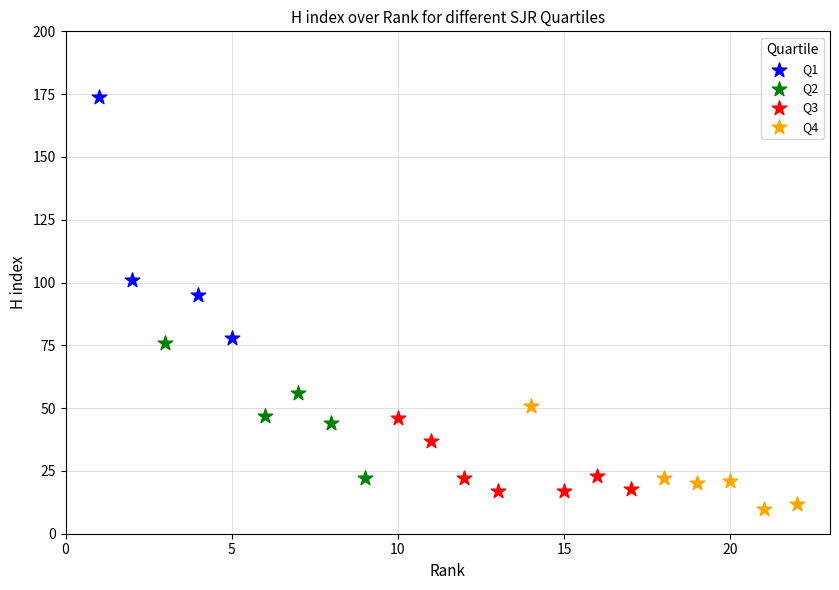

Which series has the widest spread of Y values?

Q1